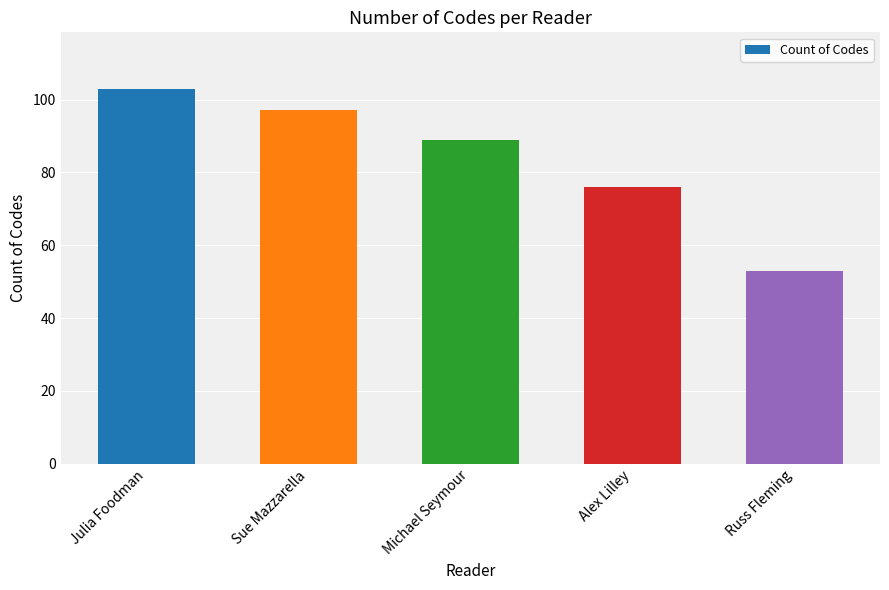

How many data points are less than 89?

2